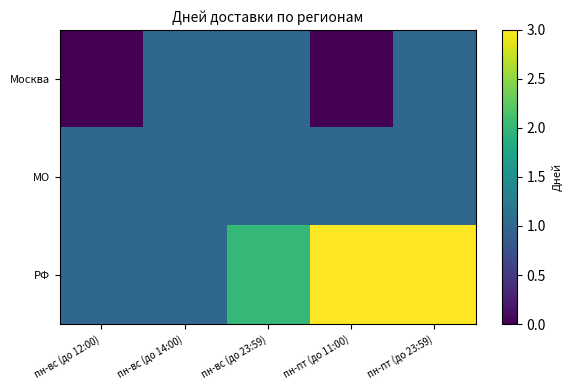

Which series has the largest range (max minus min)?

РФ